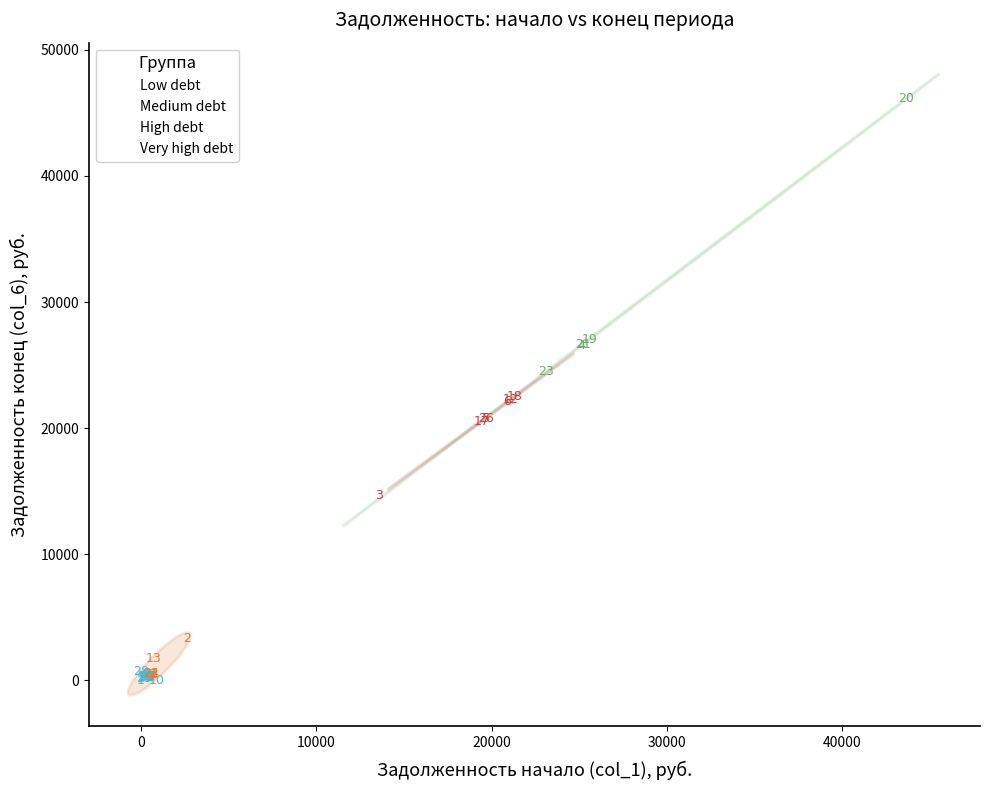

Which series reaches the maximum Y coordinate?

Very high debt